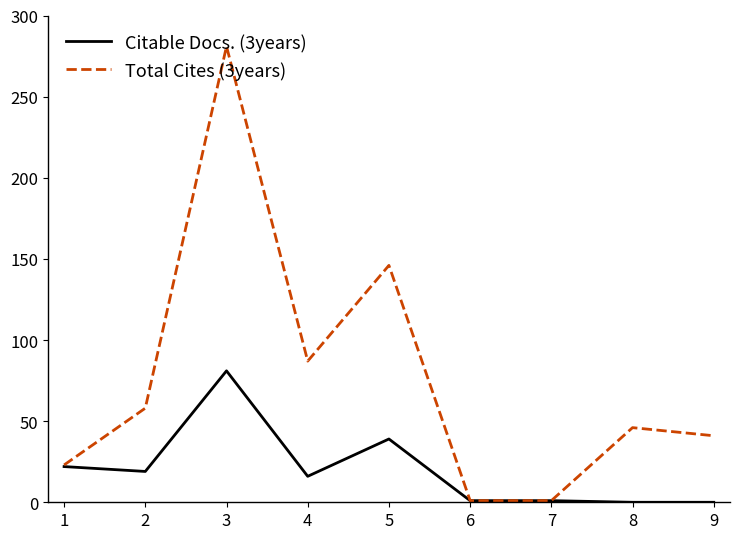

Rank the series by their maximum value, from highest to lowest.

Total Cites (3years), Citable Docs. (3years)